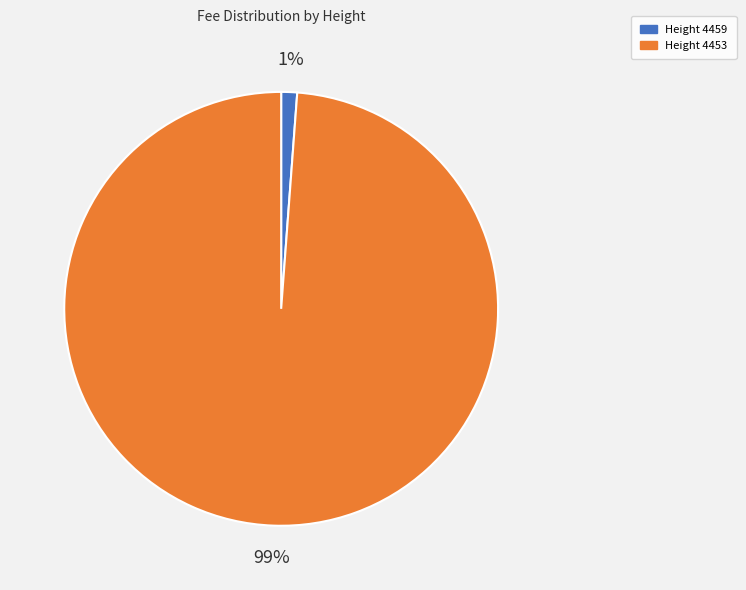

What percentage is the Height 4459 slice, to the nearest percent?

1%